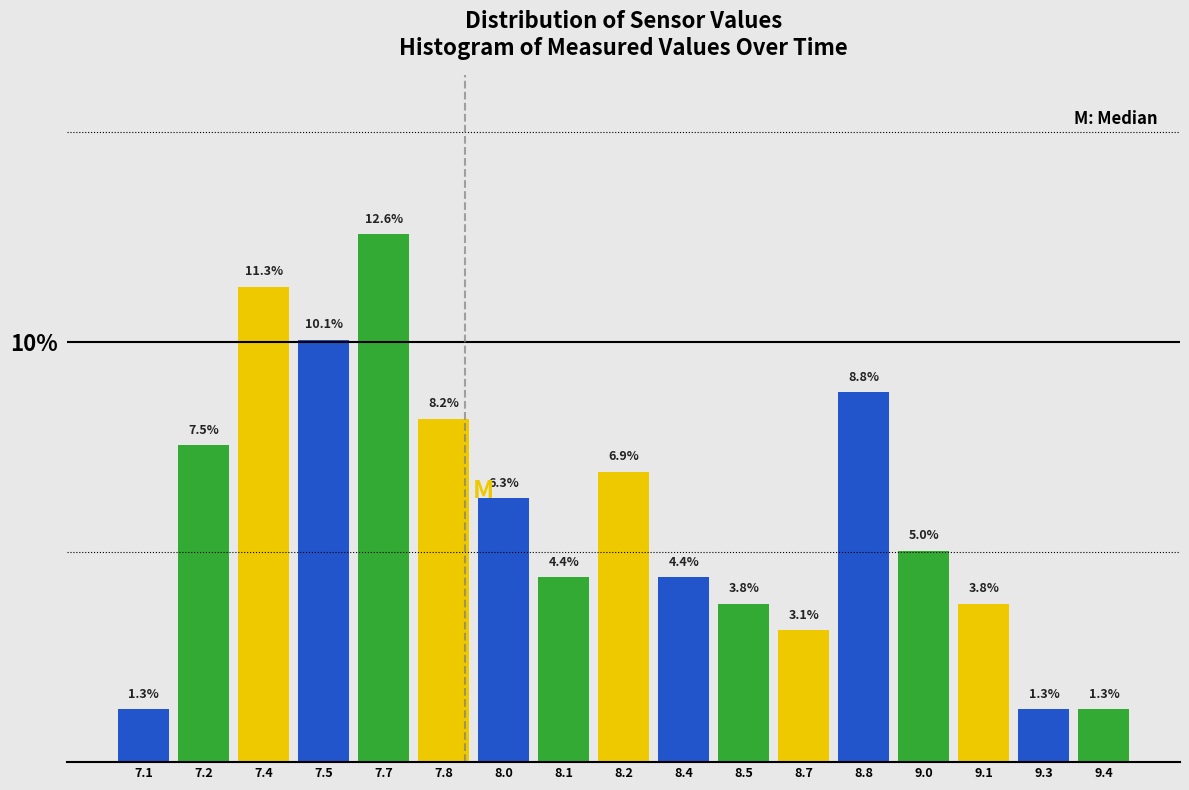

Reading right to left, list all the values displayed in this chart.

1.3	1.3	3.8	5.0	8.8	3.1	3.8	4.4	6.9	4.4	6.3	8.2	12.6	10.1	11.3	7.5	1.3